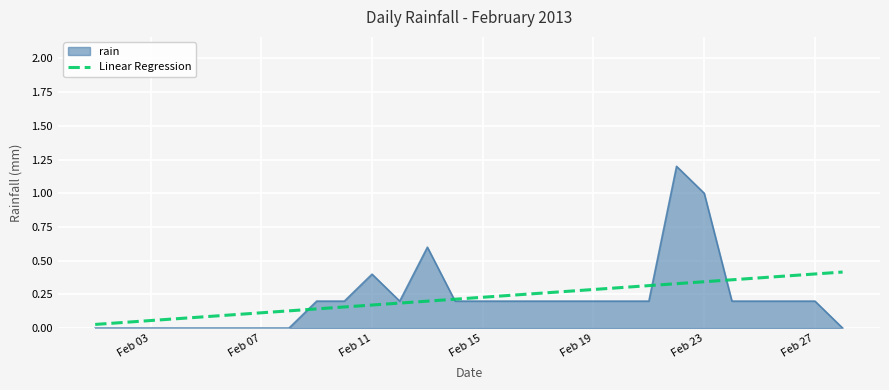

What is the maximum value shown in the chart?

1.2